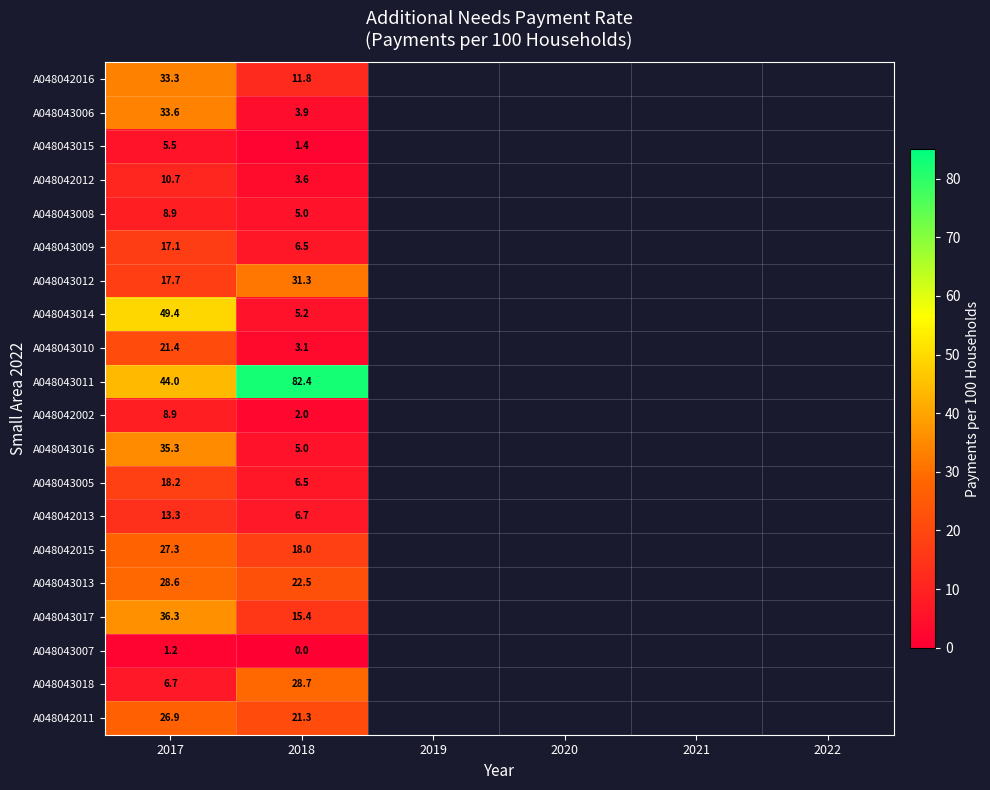

The A048043005 series shows 2.4 at 2018. True or false?

False